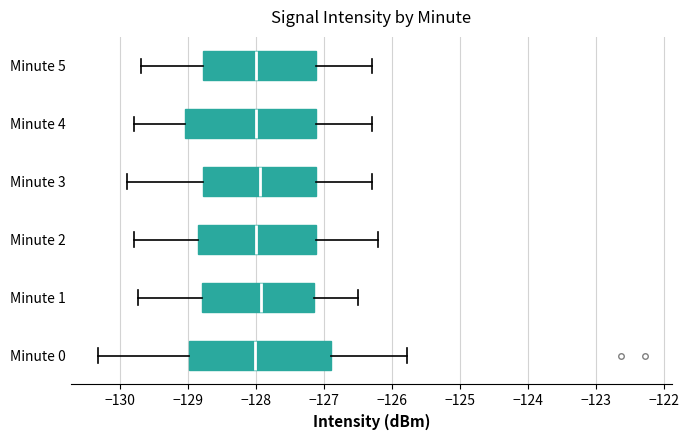

Which box is the widest, from its left edge to its right edge?

Minute 0